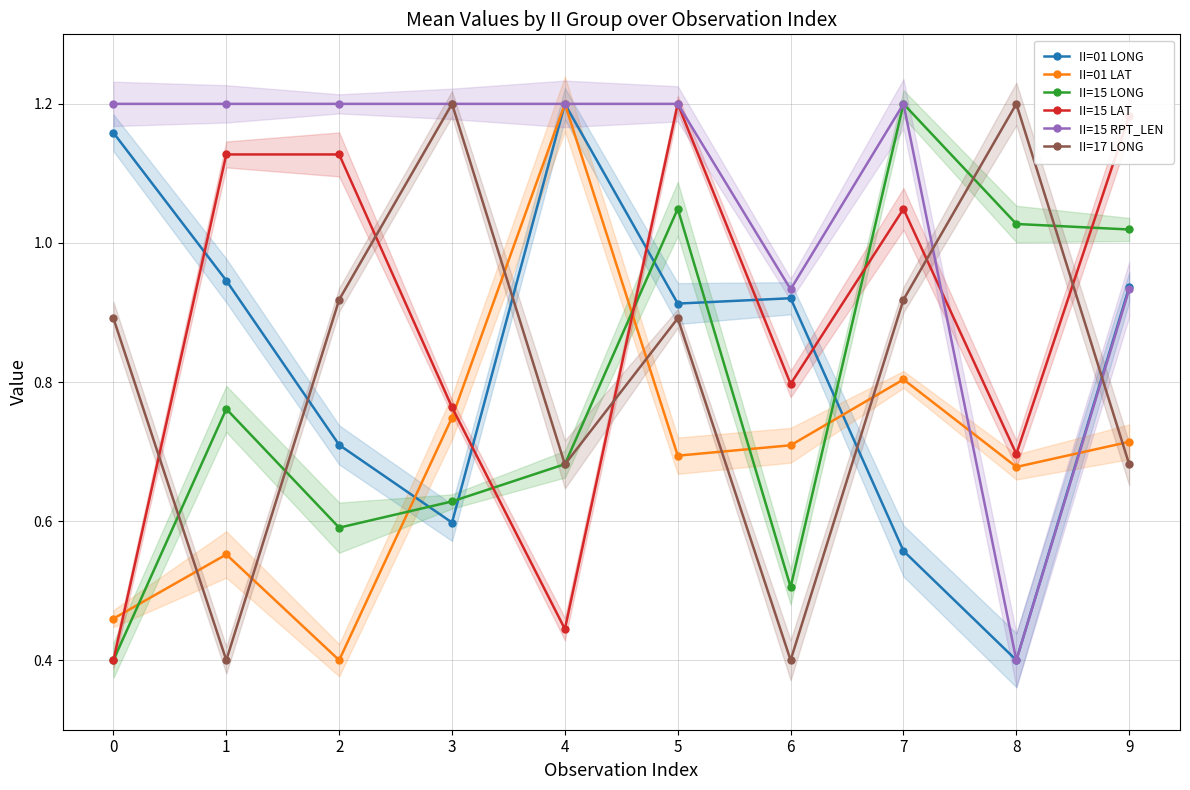

What is the spread (max minus min) of values at 9?

0.5